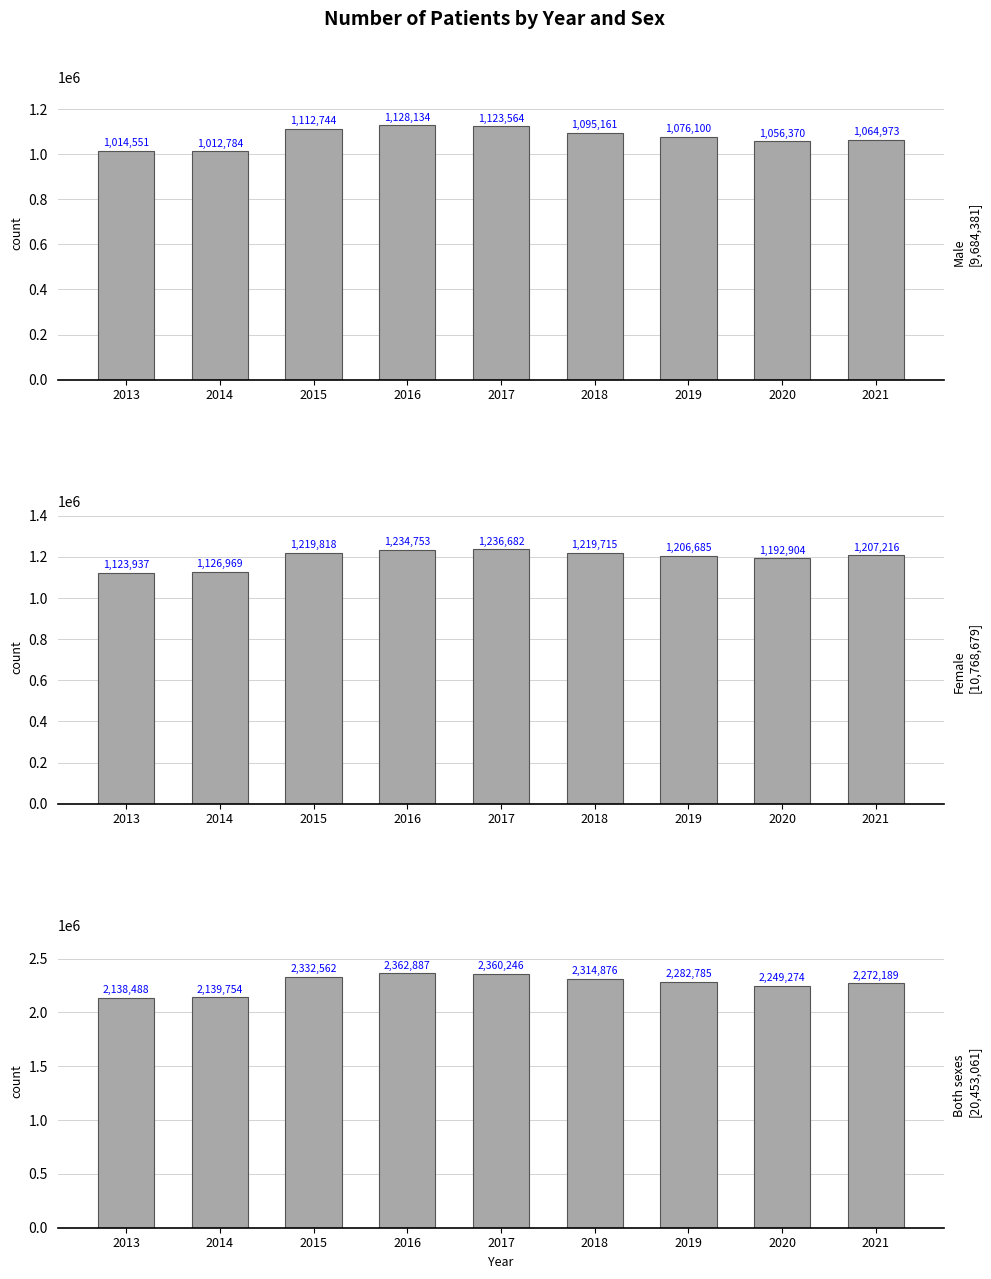

Reading right to left, what are all the values shown in this chart?

Male: 2021=1064973	2020=1056370	2019=1076100	2018=1095161	2017=1123564	2016=1128134	2015=1112744	2014=1012784	2013=1014551
Female: 2021=1207216	2020=1192904	2019=1206685	2018=1219715	2017=1236682	2016=1234753	2015=1219818	2014=1126969	2013=1123937
Both sexes: 2021=2272189	2020=2249274	2019=2282785	2018=2314876	2017=2360246	2016=2362887	2015=2332562	2014=2139754	2013=2138488